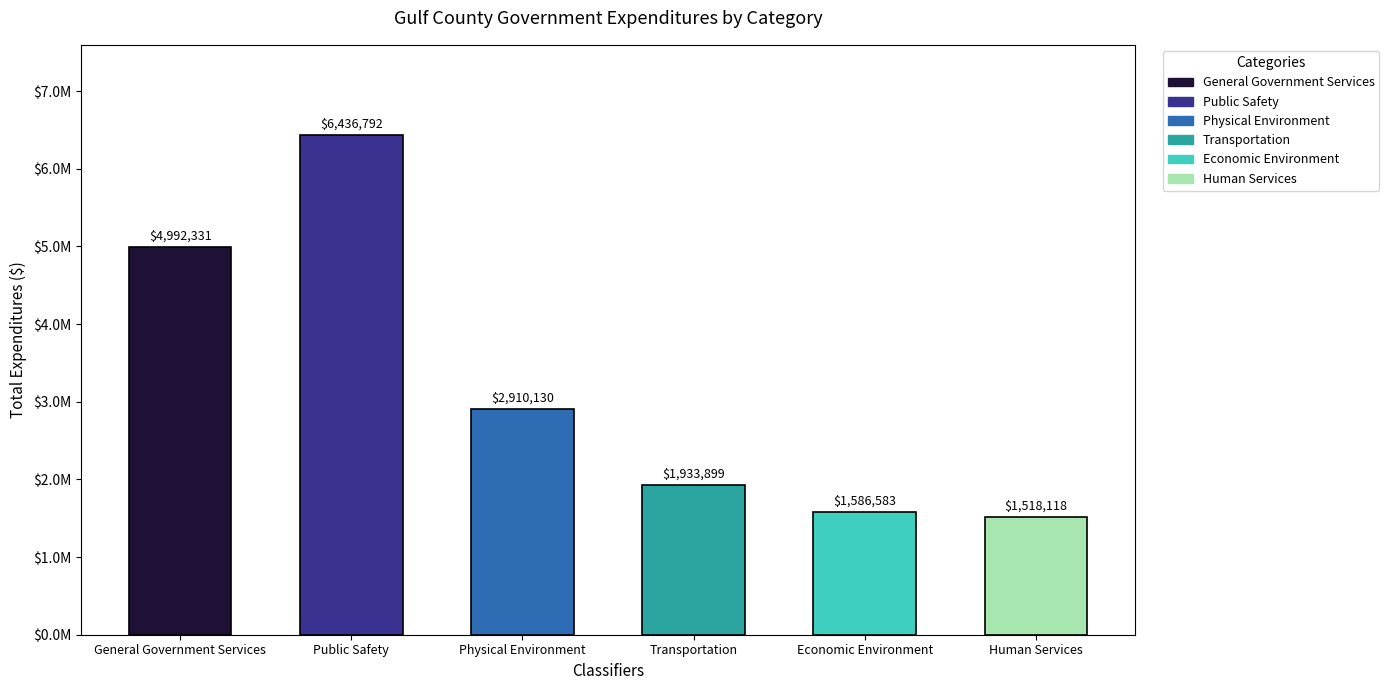

Reading left to right, transcribe all the data shown in this chart.

4992331	6436792	2910130	1933899	1586583	1518118